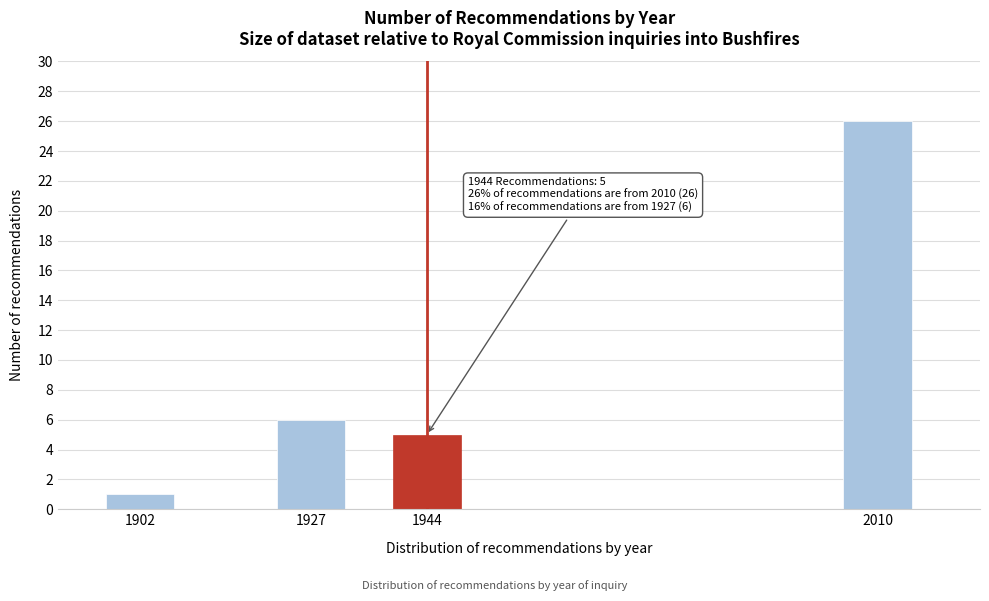

Reading left to right, transcribe all the data shown in this chart.

1	6	5	26